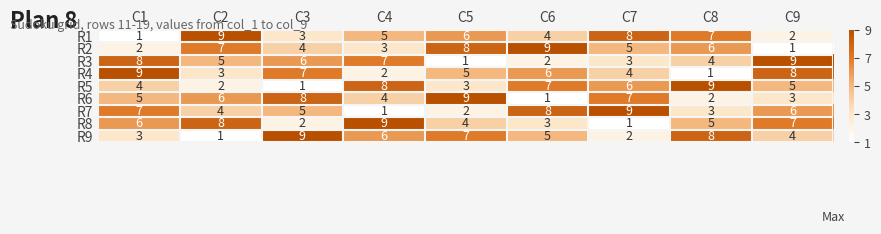

Is the value of R2 at C6 greater than the value of R8 at C3?

Yes